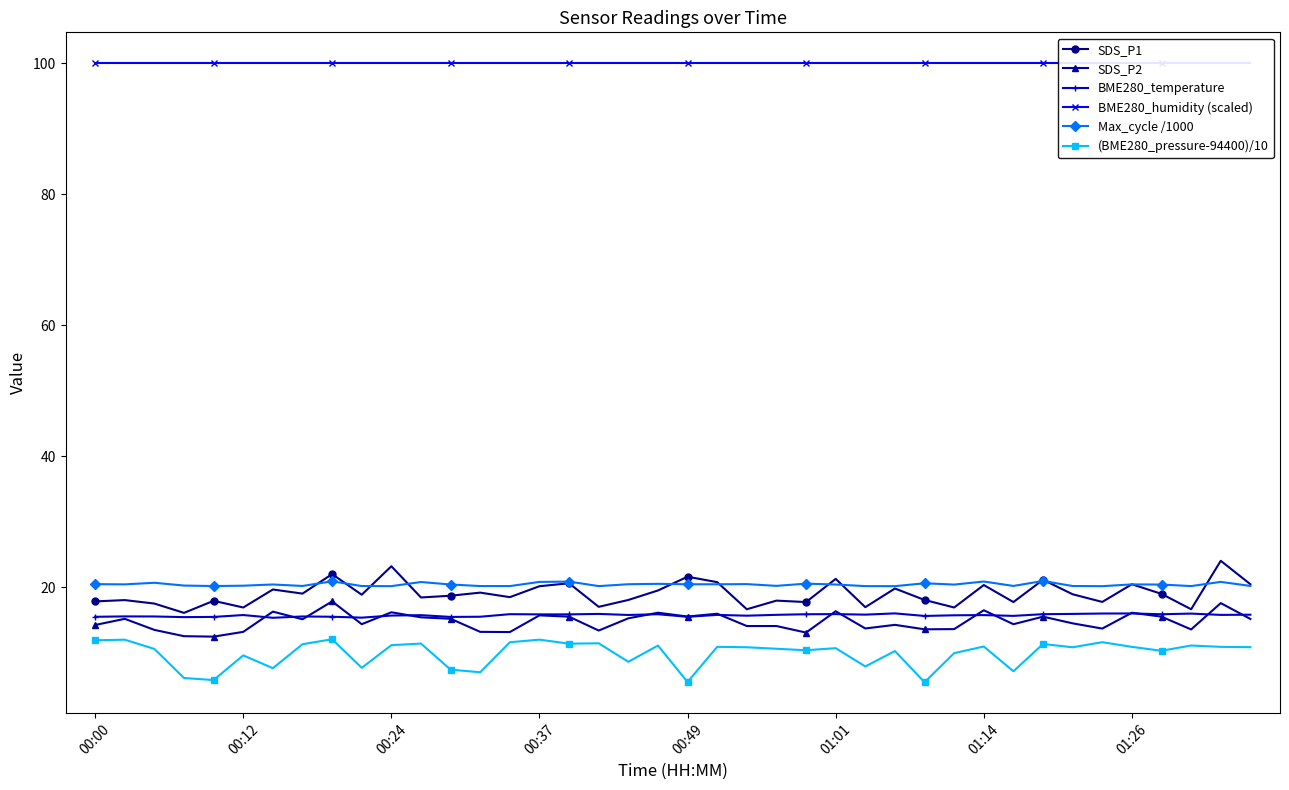

True or false: Max_cycle /1000 has a value of 20.8 at 00:37.

True